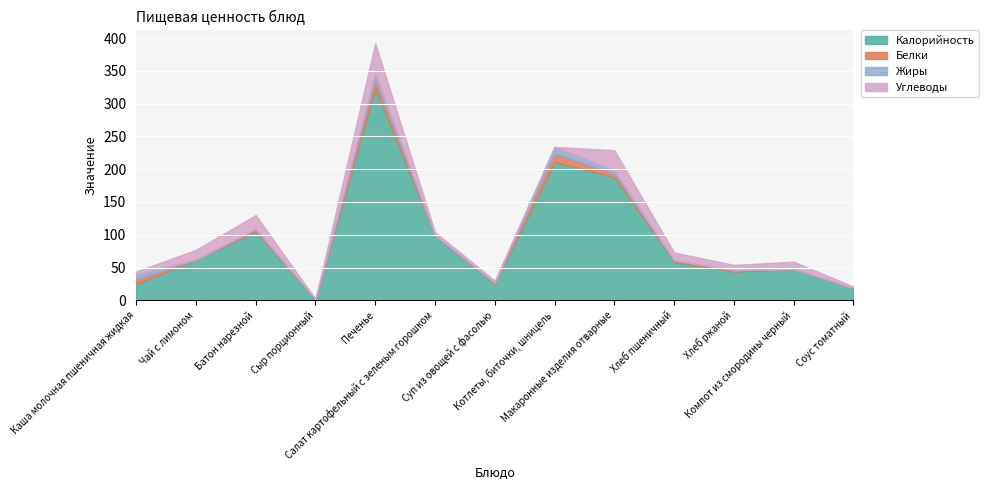

The value of Жиры at Батон нарезной is 1. True or false?

False